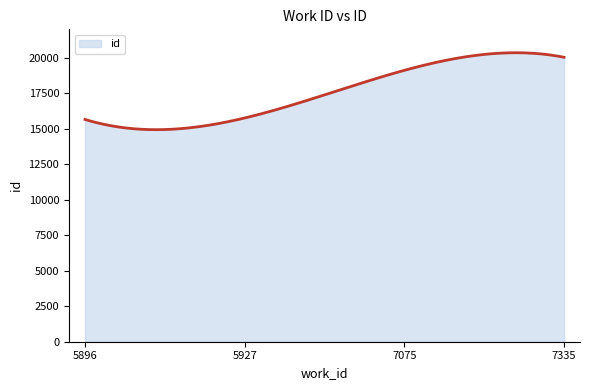

What is the maximum value shown in the chart?

20352.1